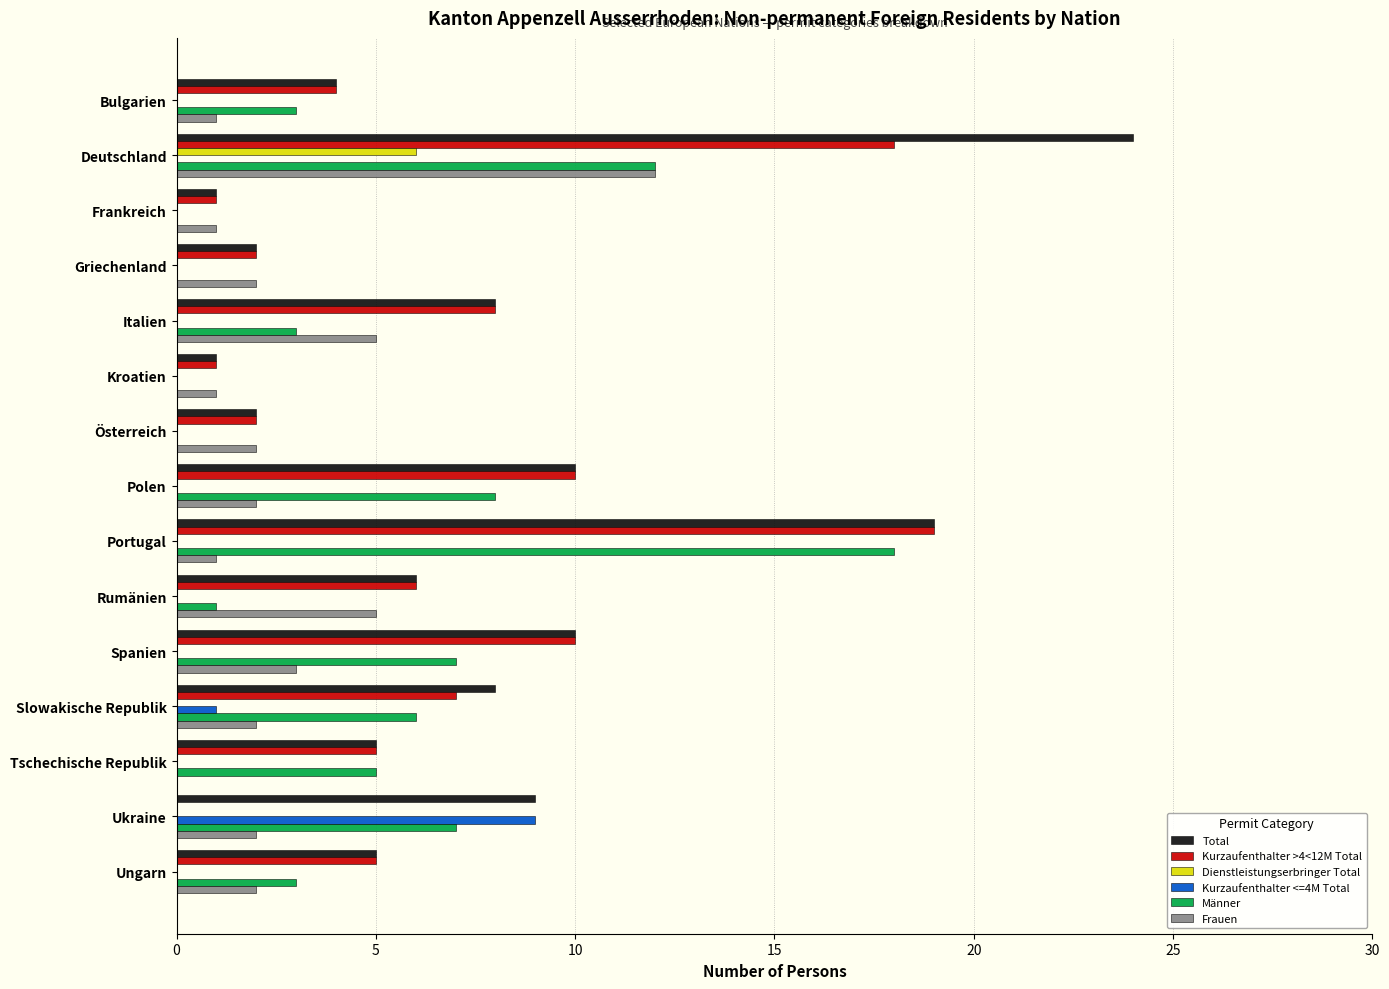

The Männer series shows 9 at Griechenland. True or false?

False